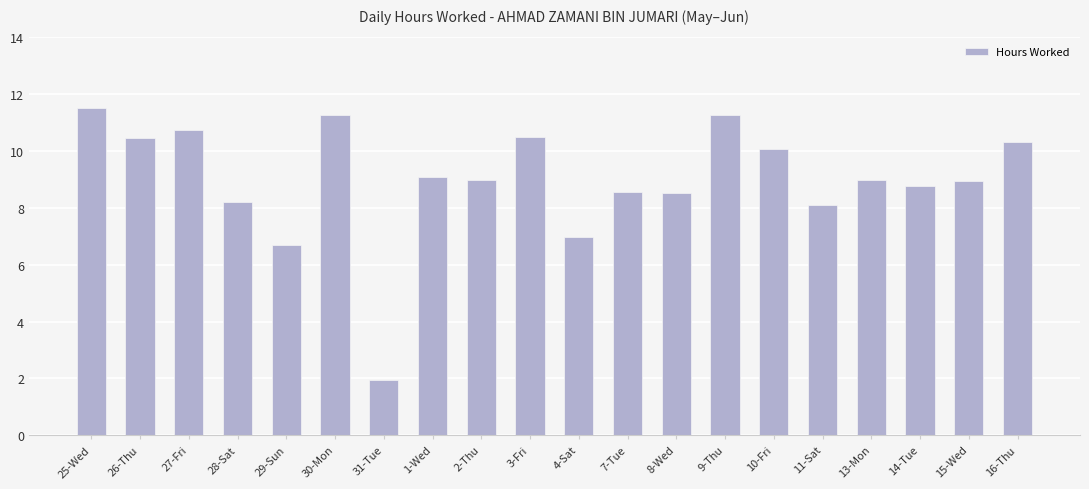

What is the sum of all values?

179.9